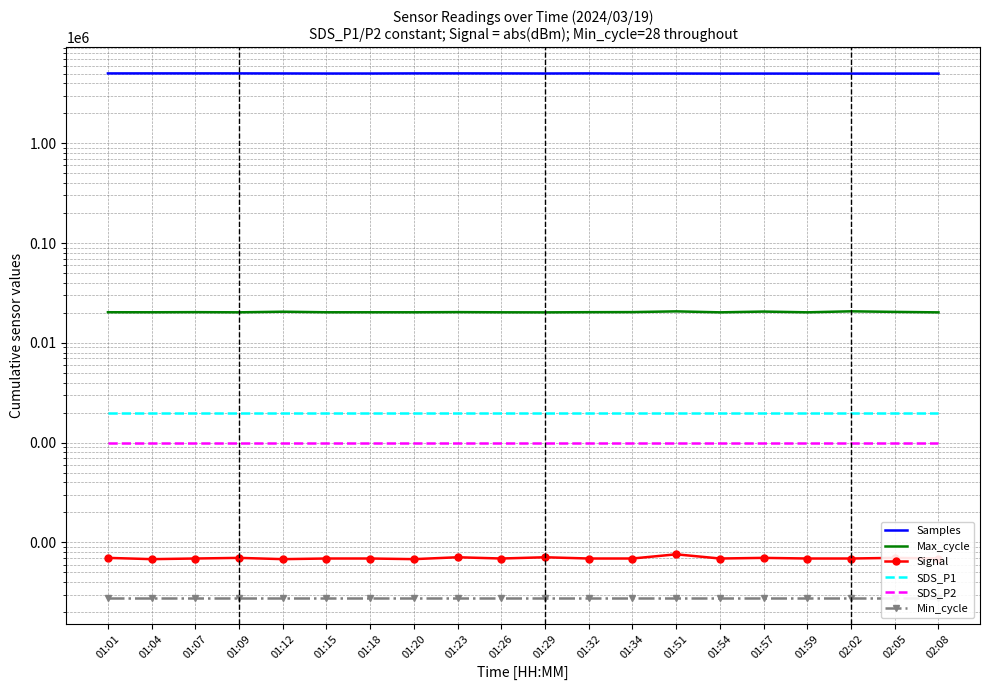

What is the label of the 8th point from the left?

01:20